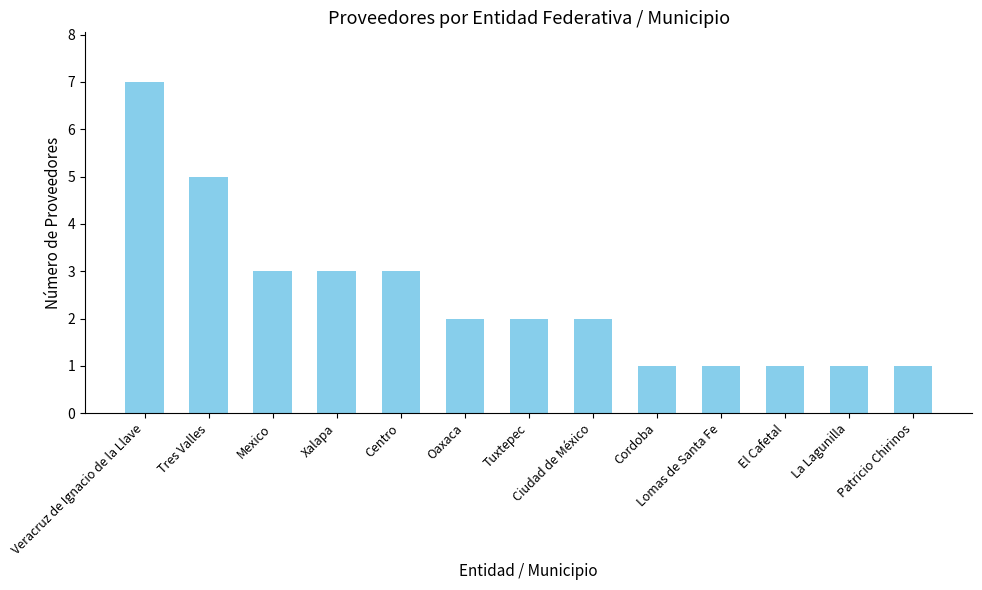

How many series are shown in this chart?

1